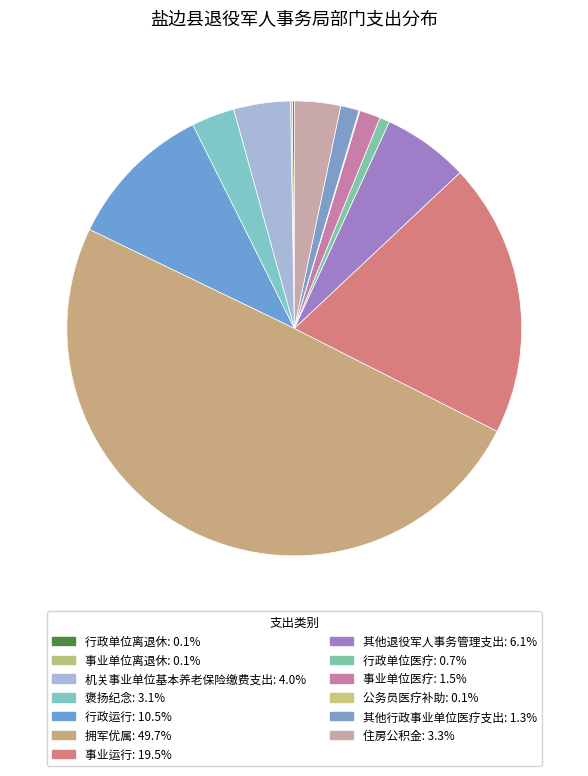

Does 其他行政事业单位医疗支出 account for over 50% of the chart?

No